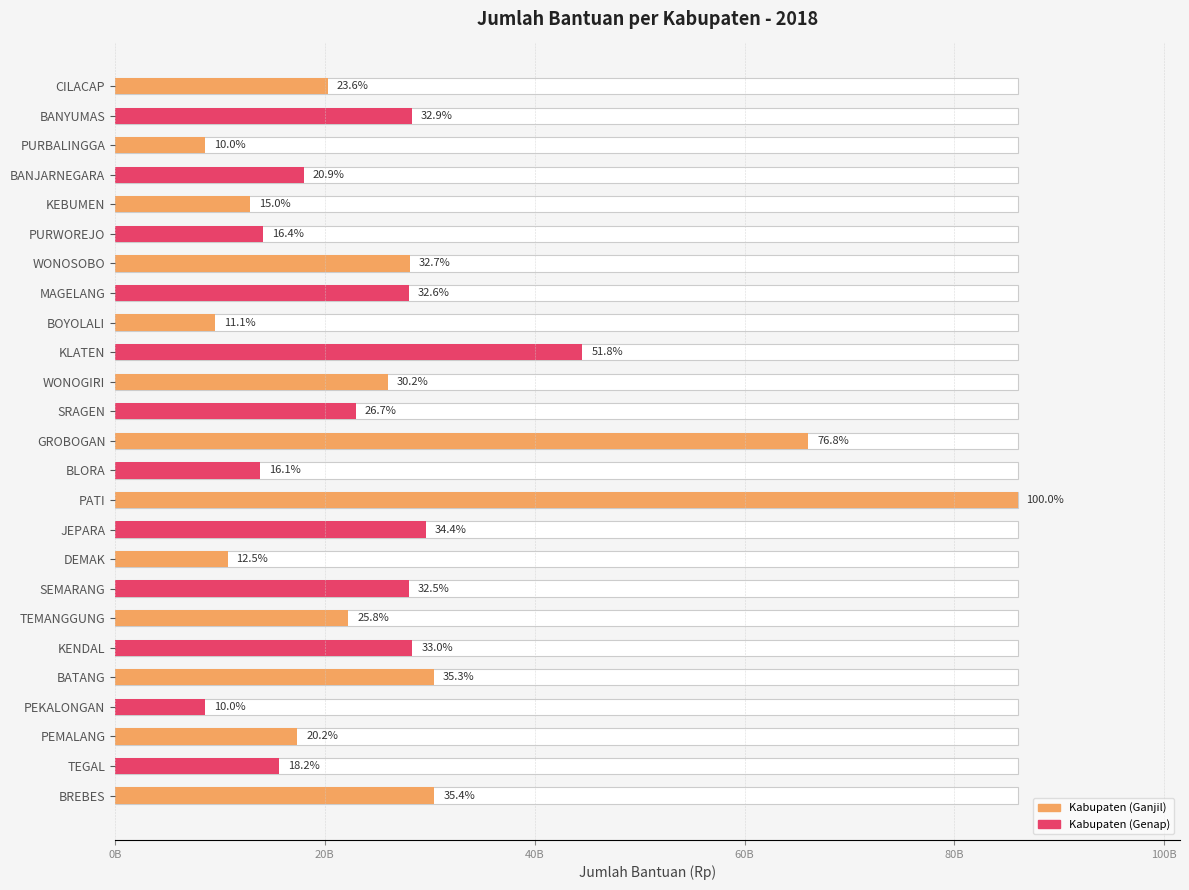

What is the ratio of the value at GROBOGAN to the value at JEPARA?

2.2